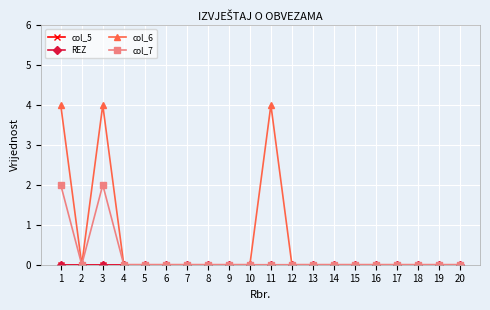

Is this an area chart (filled region under the line)?

No